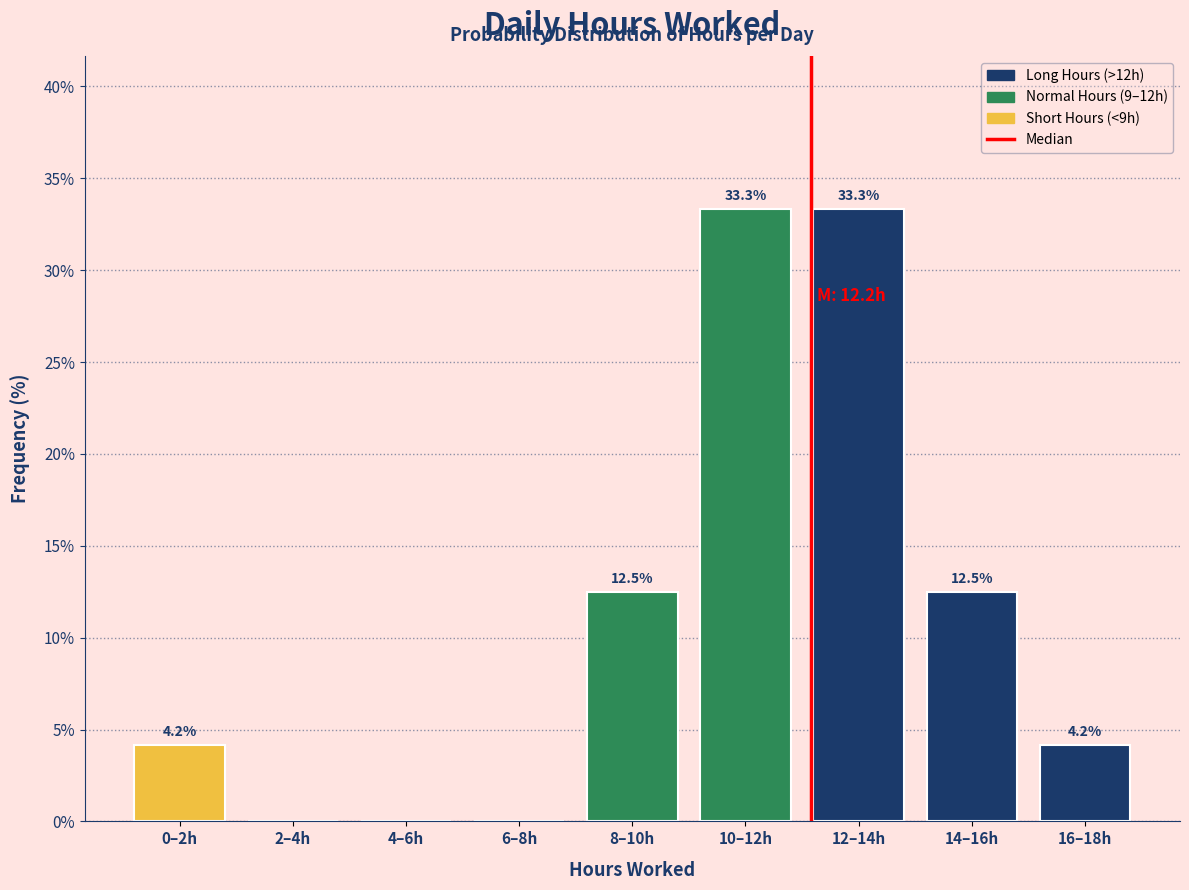

What is the maximum value shown in the chart?

33.3